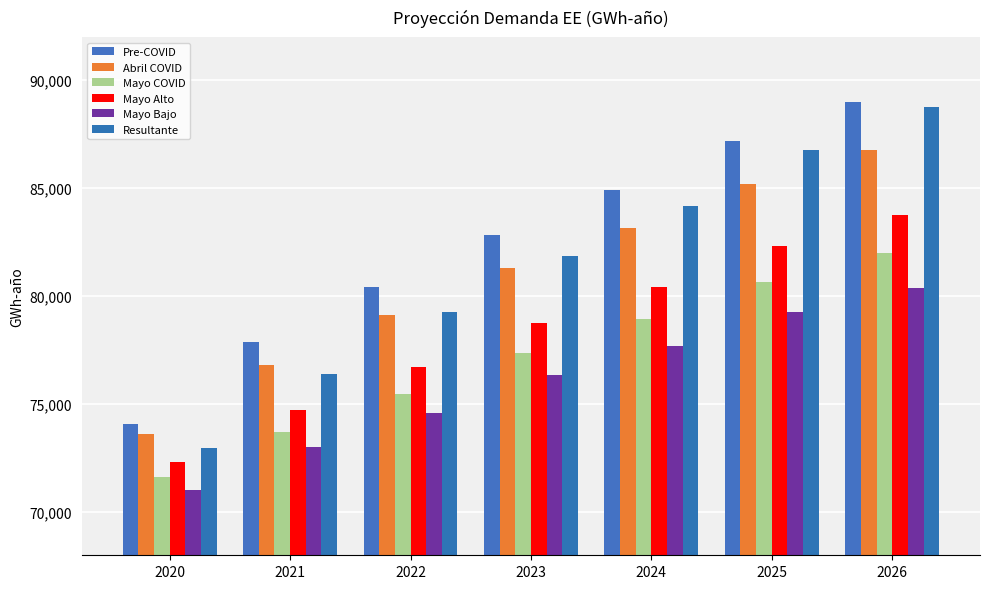

At 2021, list the series in order from smallest to largest.

Mayo Bajo, Mayo COVID, Mayo Alto, Resultante, Abril COVID, Pre-COVID